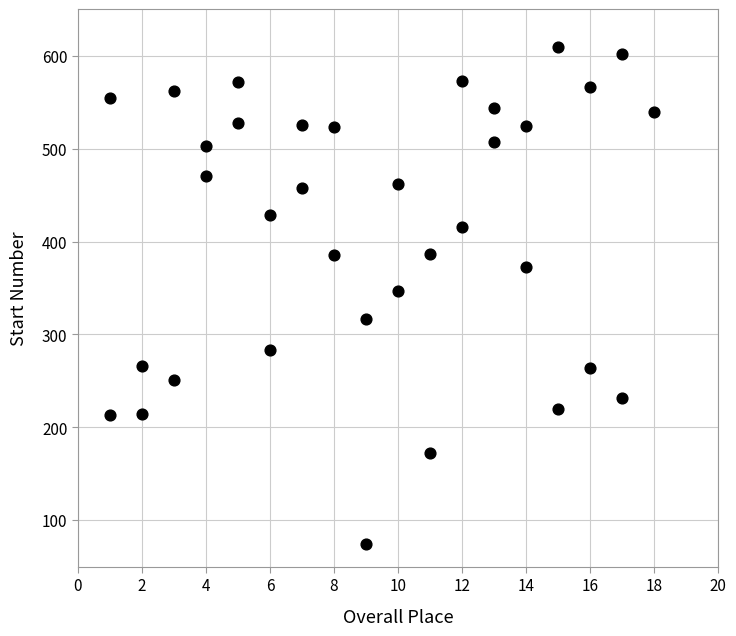

What is the range of Y values (max minus min)?

535